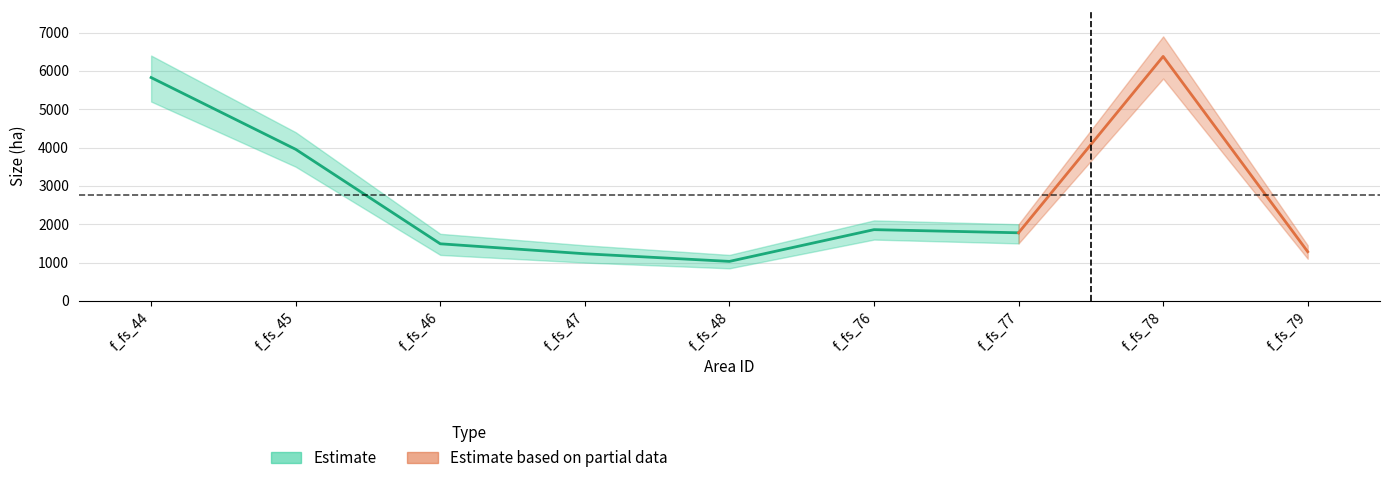

Approximately how many times larger is the value at f_fs_78 compared to f_fs_45?

1.6